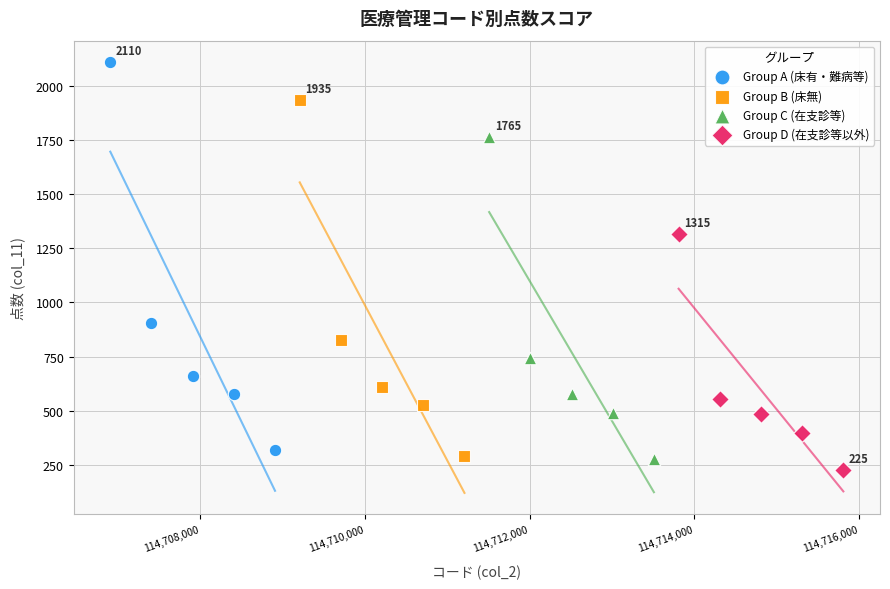

Which series contains the highest Y value?

Group A (床有・難病等)